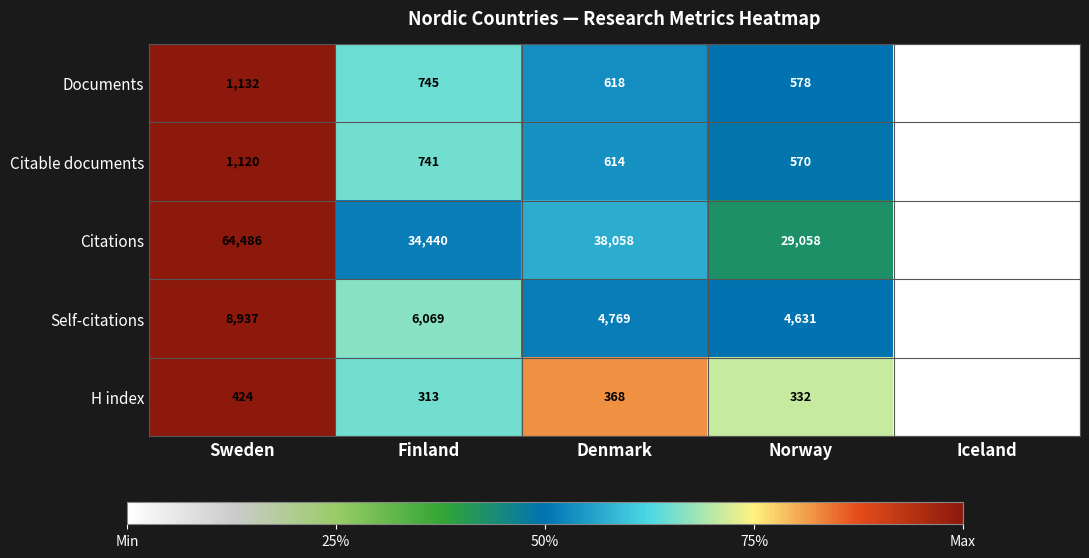

Reading left to right, what are all the values shown in this chart?

Documents: 1132	745	618	578	32
Citable documents: 1120	741	614	570	31
Citations: 64486	34440	38058	29058	2575
Self-citations: 8937	6069	4769	4631	339
H index: 424	313	368	332	106